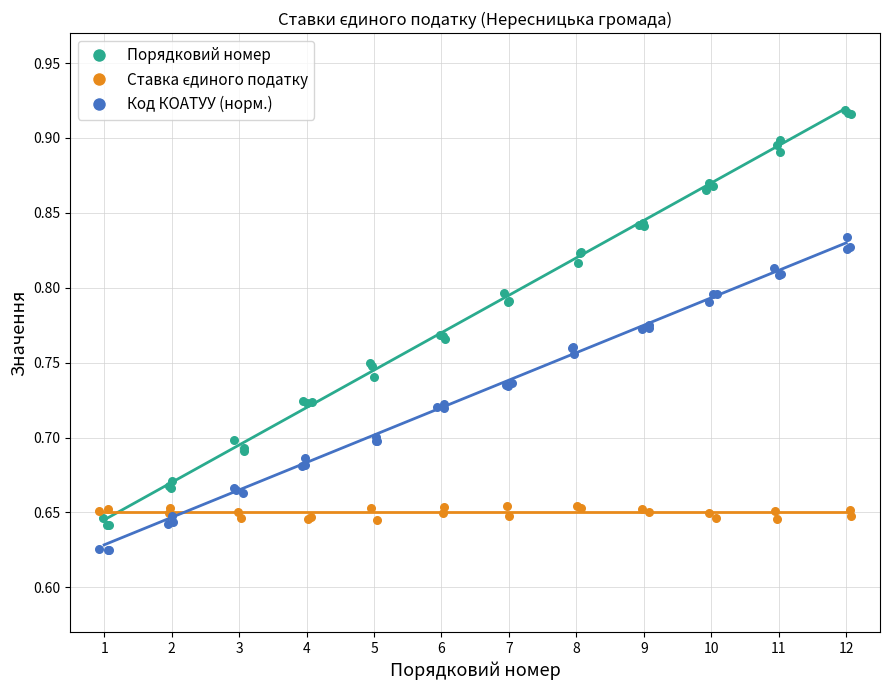

Which series contains the highest Y value?

Порядковий номер